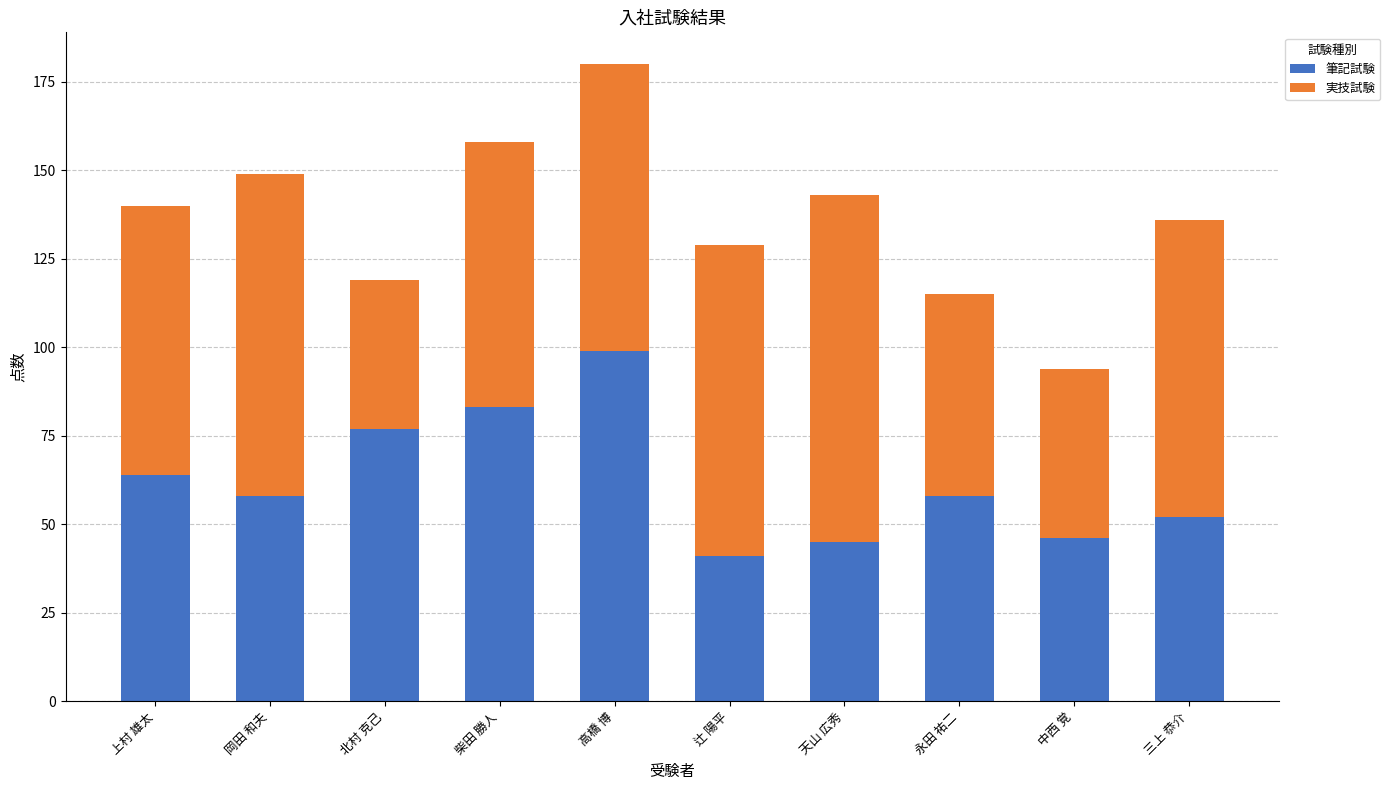

The 筆記試験 series shows 64 at 上村 雄太. True or false?

True